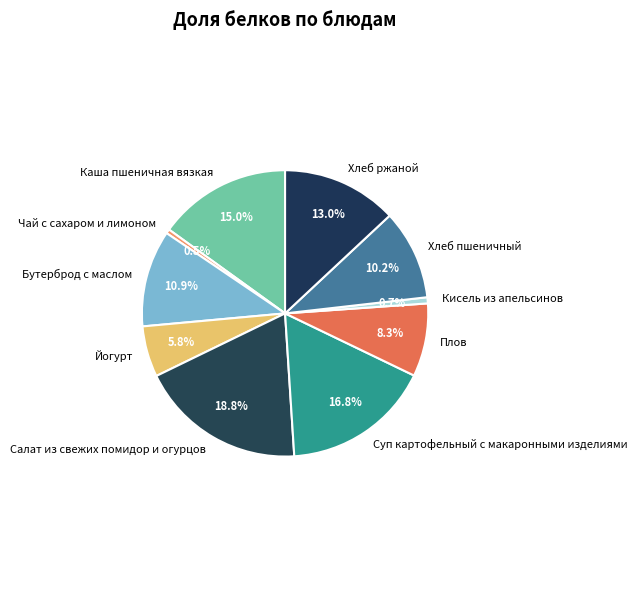

To the nearest percent, what is the average slice percentage?

10%